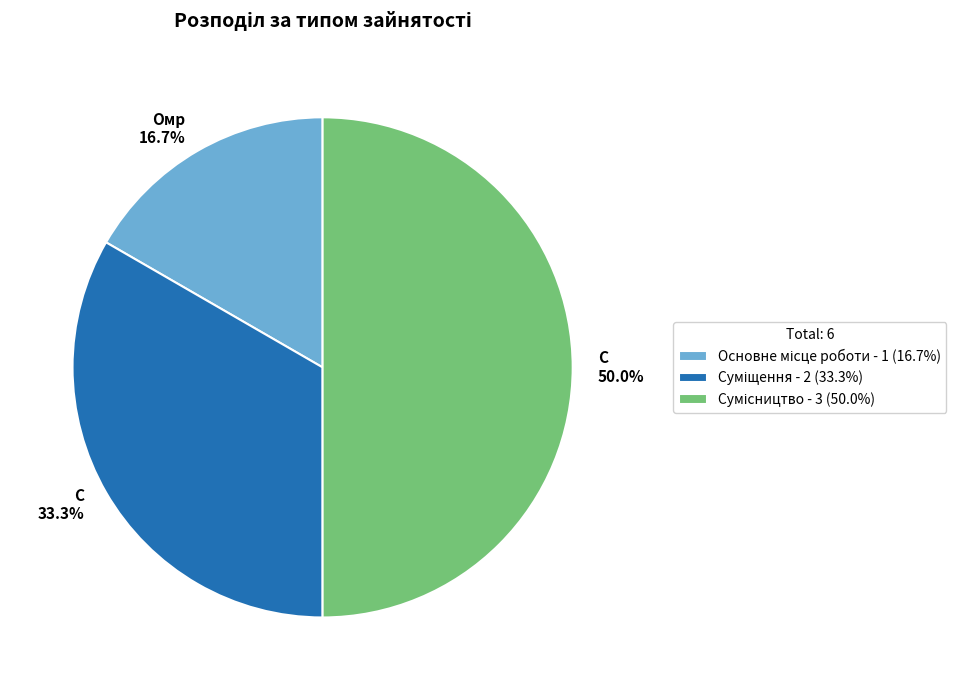

How many slices are in this pie chart?

3